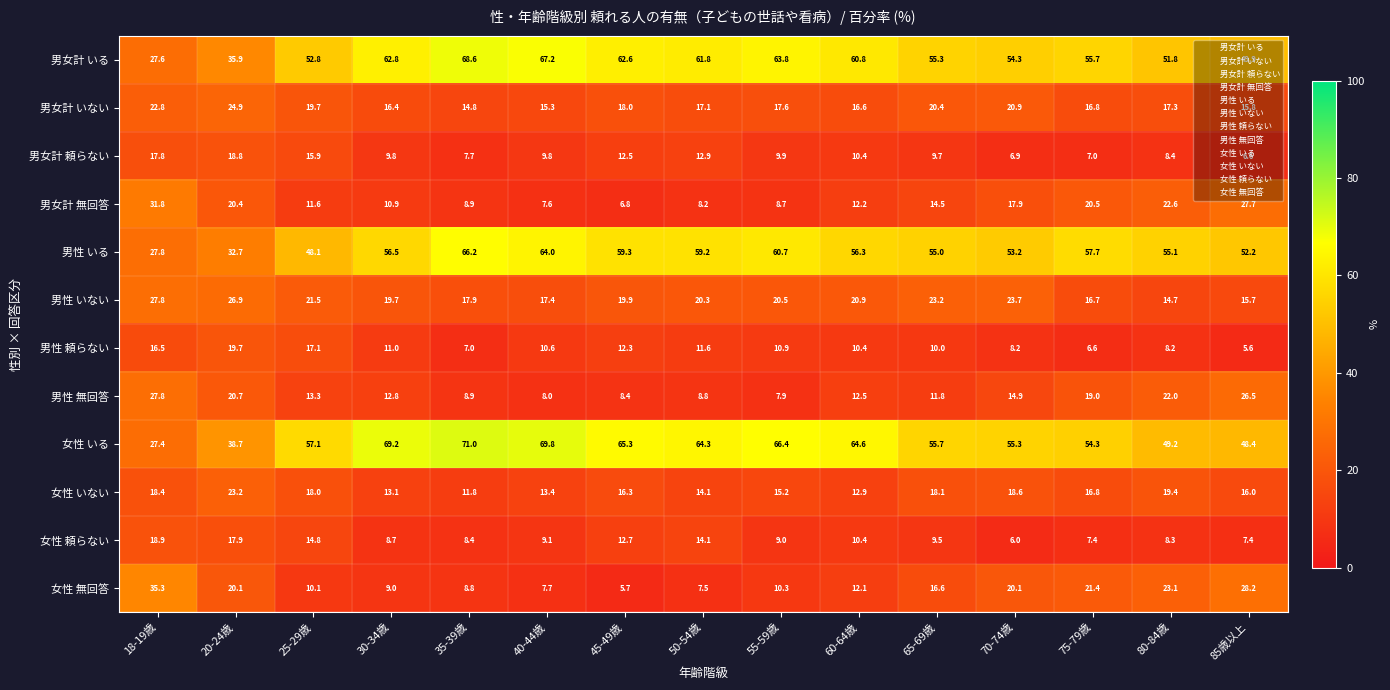

At which category does the chart reach its minimum across all series?

85歳以上